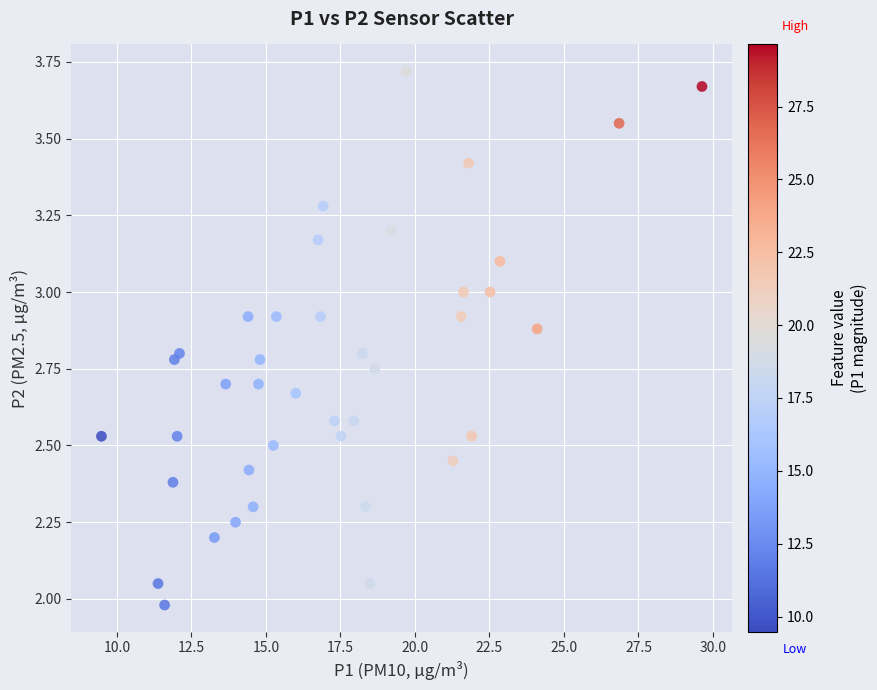

What is the range of Y values (max minus min)?

1.7